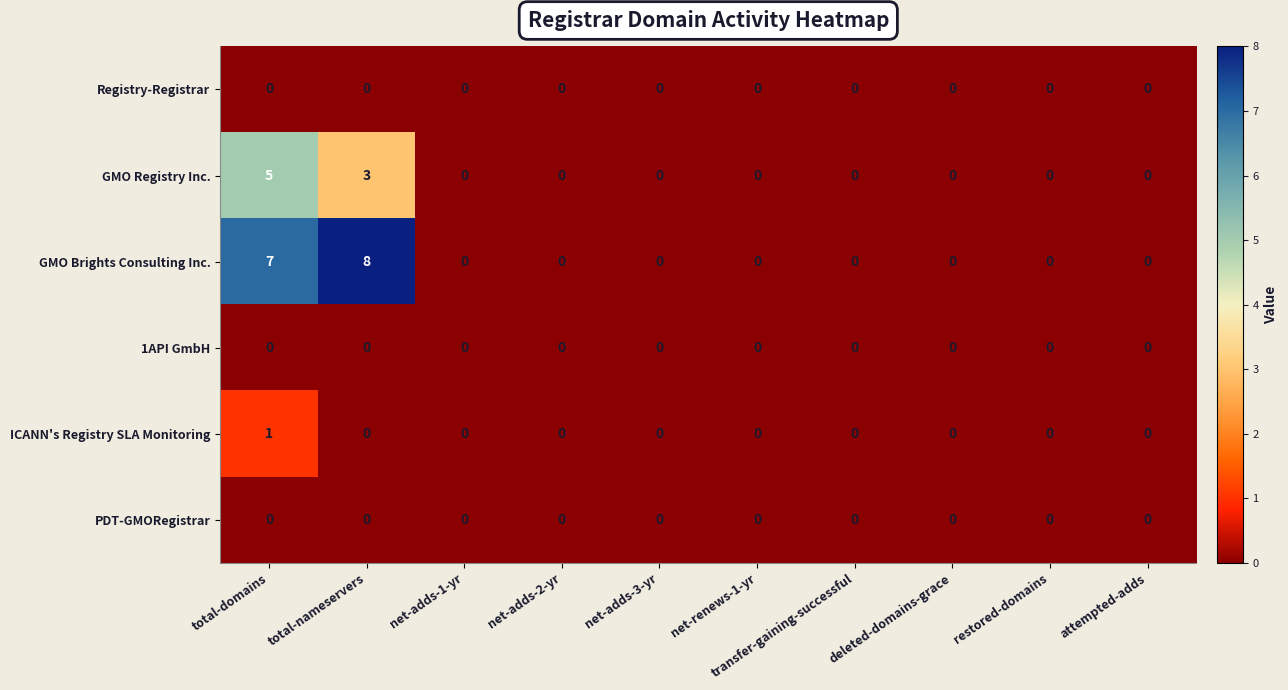

At how many categories does at least one series exceed 3?

2